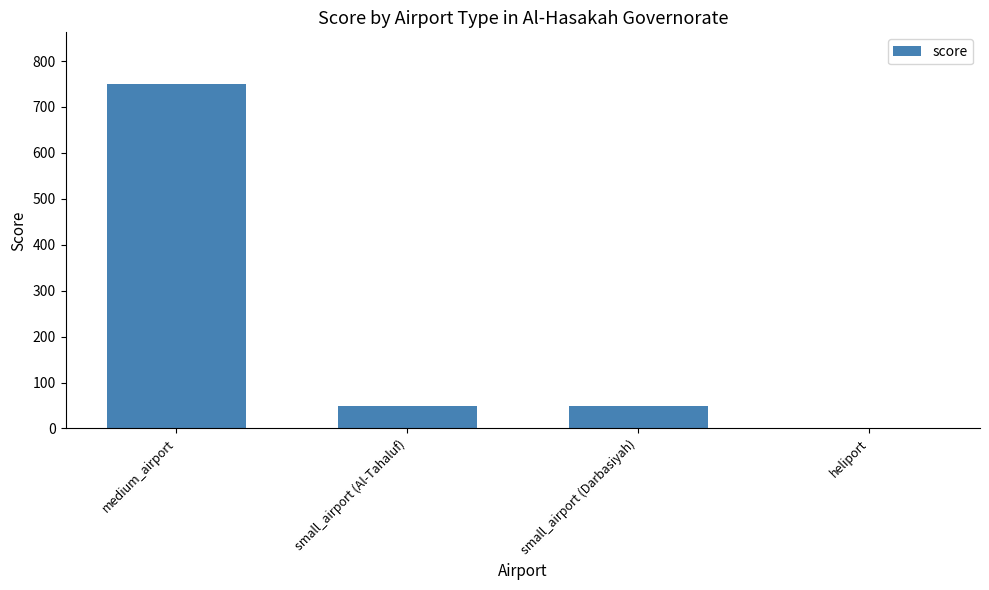

Reading left to right, what are all the values shown in this chart?

medium_airport=750	small_airport (Al-Tahaluf)=50	small_airport (Darbasiyah)=50	heliport=0